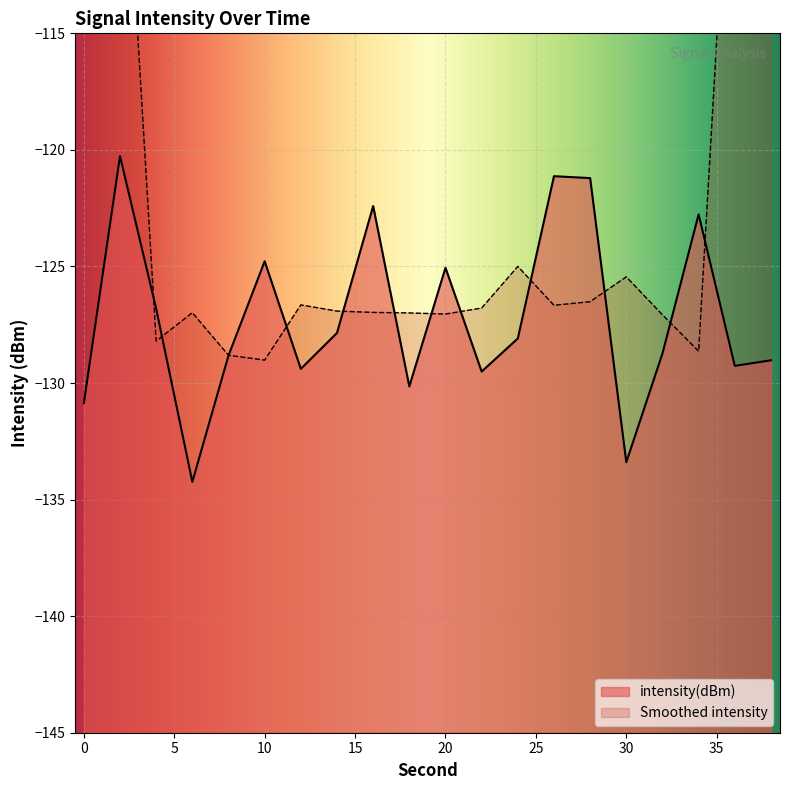

Where is the data nearest to the value -127?

4